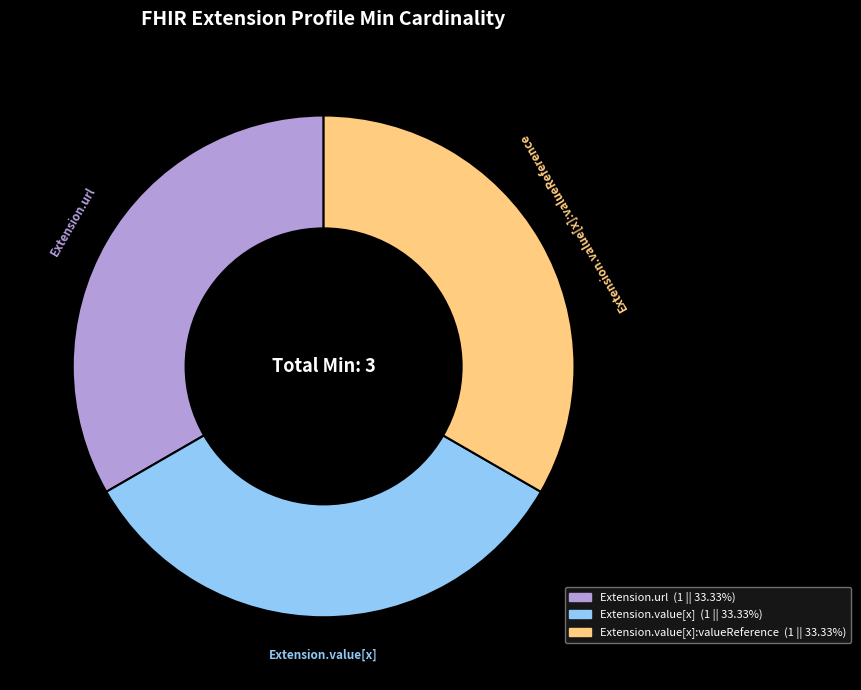

Does any single category account for the majority?

No